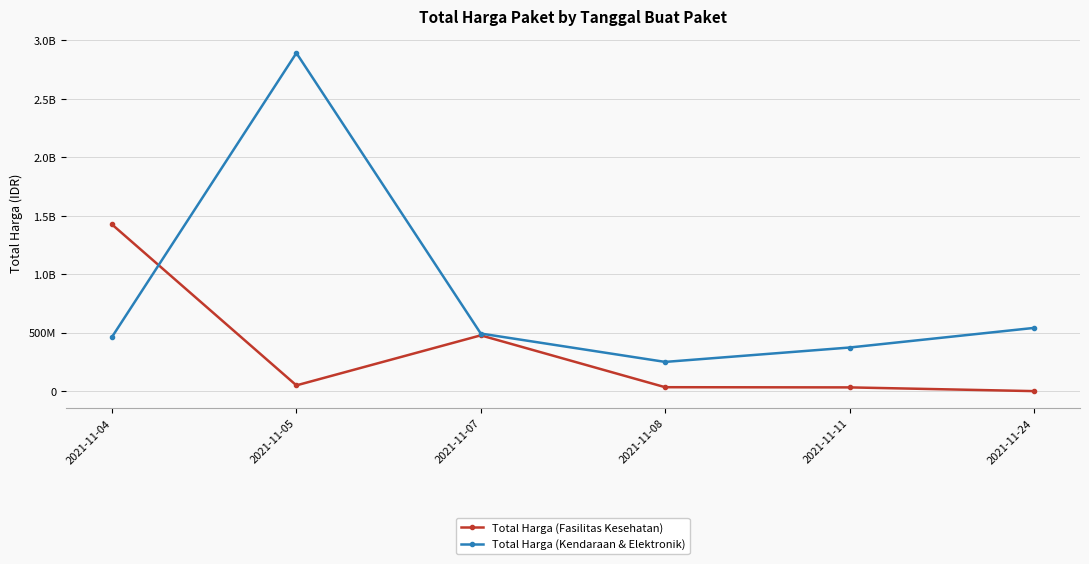

Reading right to left, what are all the values shown in this chart?

Total Harga (Fasilitas Kesehatan): 577875	32441200	34000000	477600000	49730040	1425867900
Total Harga (Kendaraan & Elektronik): 541071000	373404000	250350000	493000000	2892122000	464002100